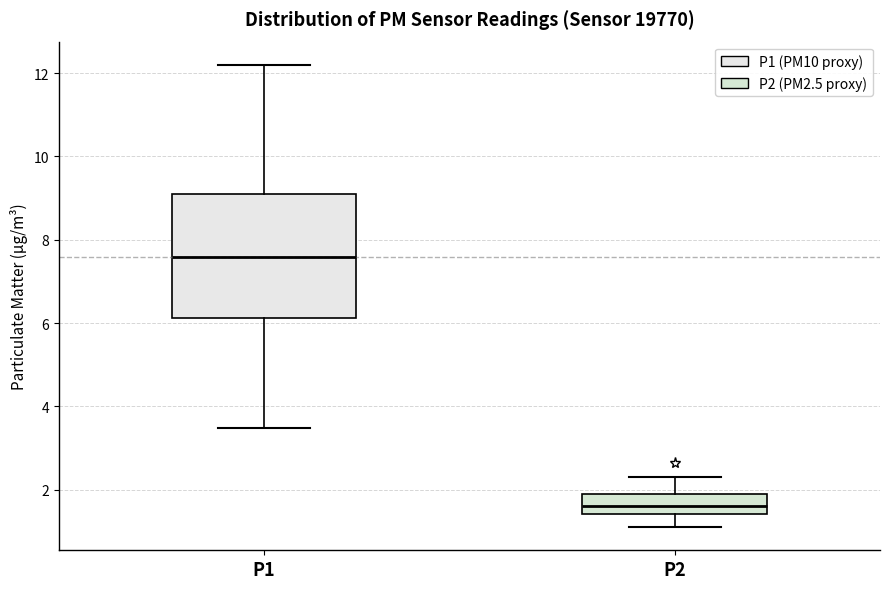

Which box is the tallest, from its lower edge to its upper edge?

P1